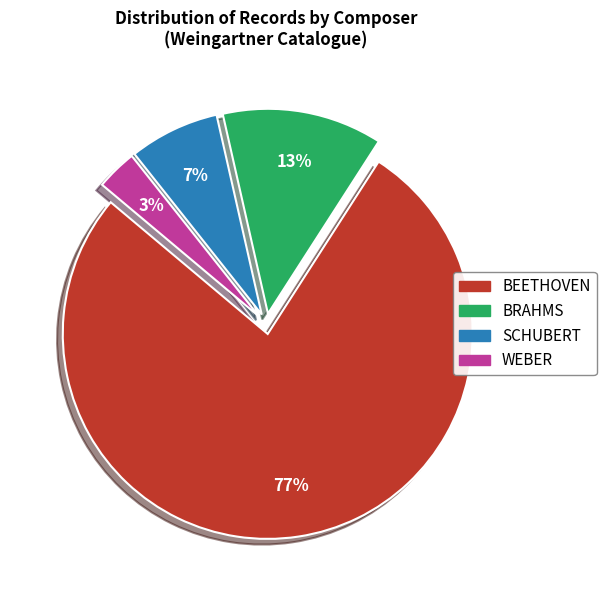

To the nearest percent, what is the combined percentage of BEETHOVEN and BRAHMS?

90%